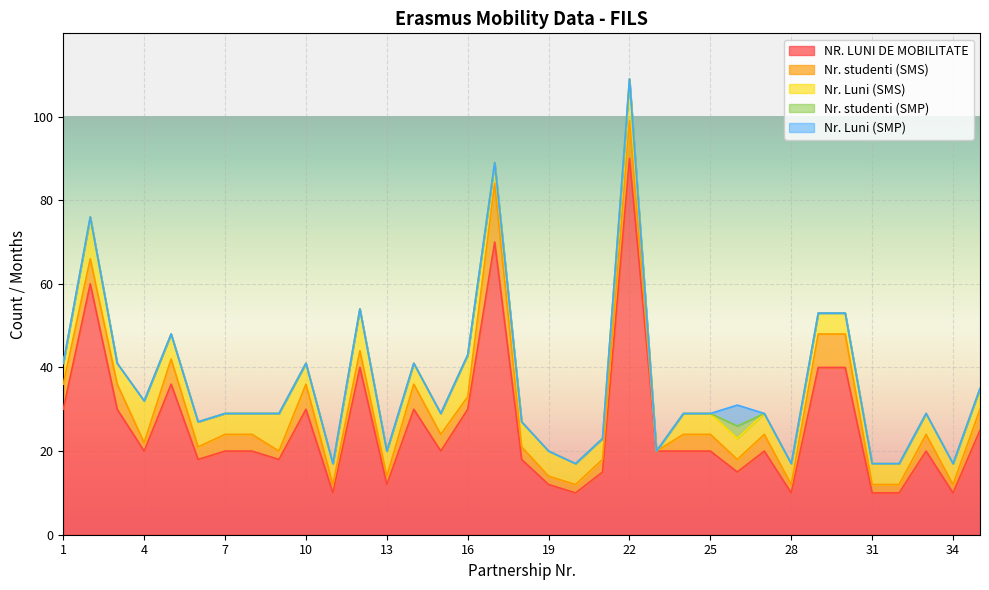

What is the difference between the maximum and minimum values in the Nr. Luni (SMP) series?

5